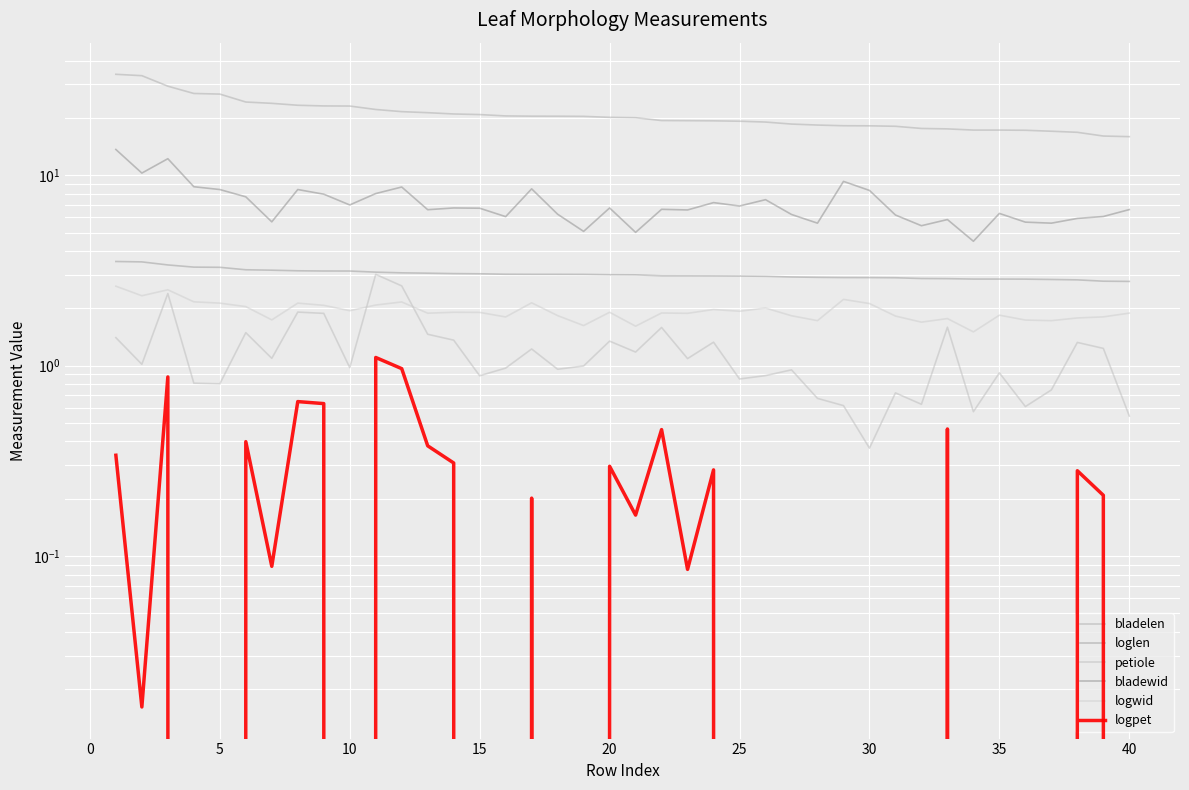

How many lines are shown in the chart?

6